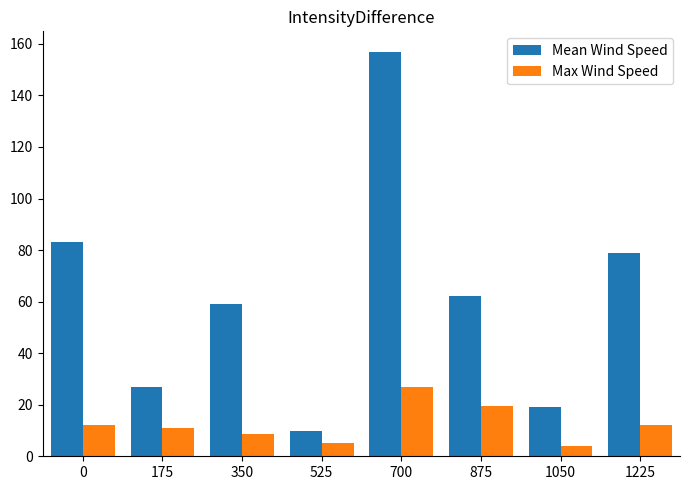

How many data points in Mean Wind Speed are less than 62?

4